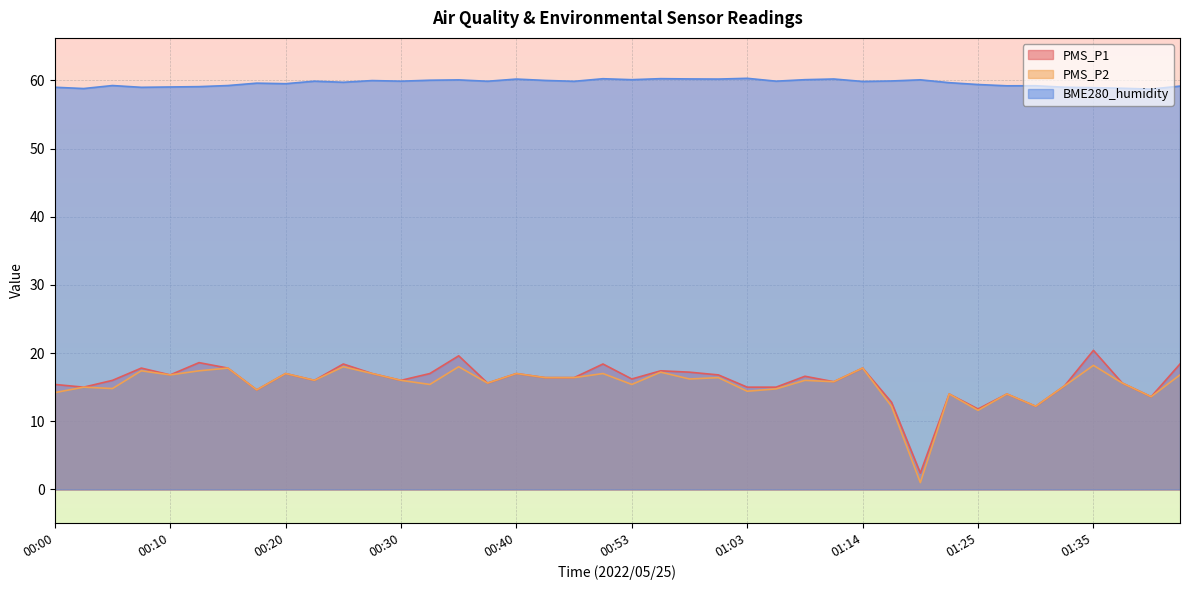

Count the number of categories in the chart.

40